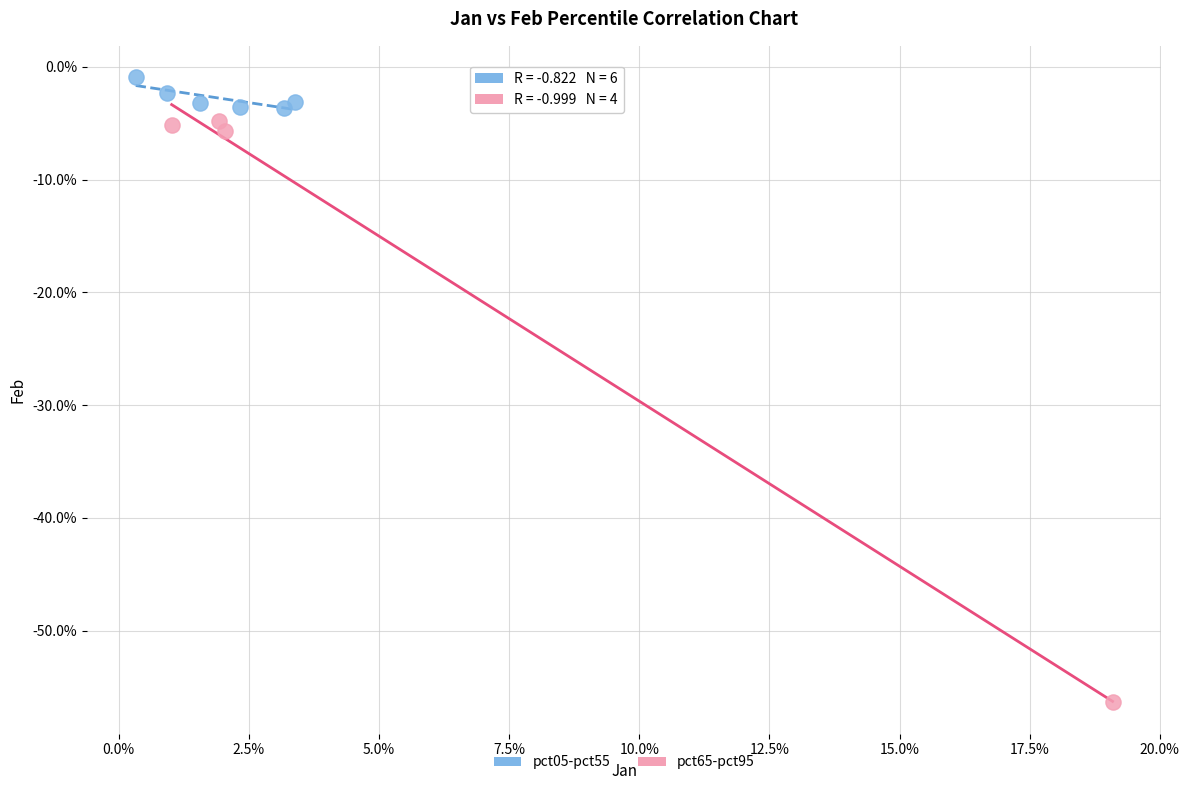

Which series contains the highest Y value?

pct05-pct55